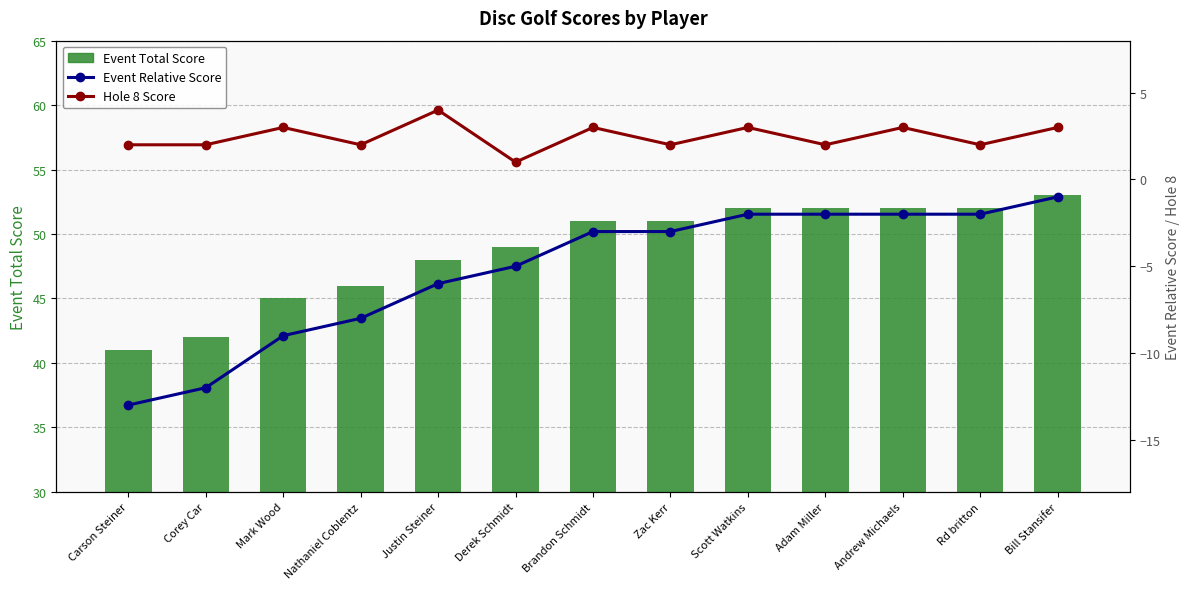

Which series has the largest total across all categories?

Event Total Score